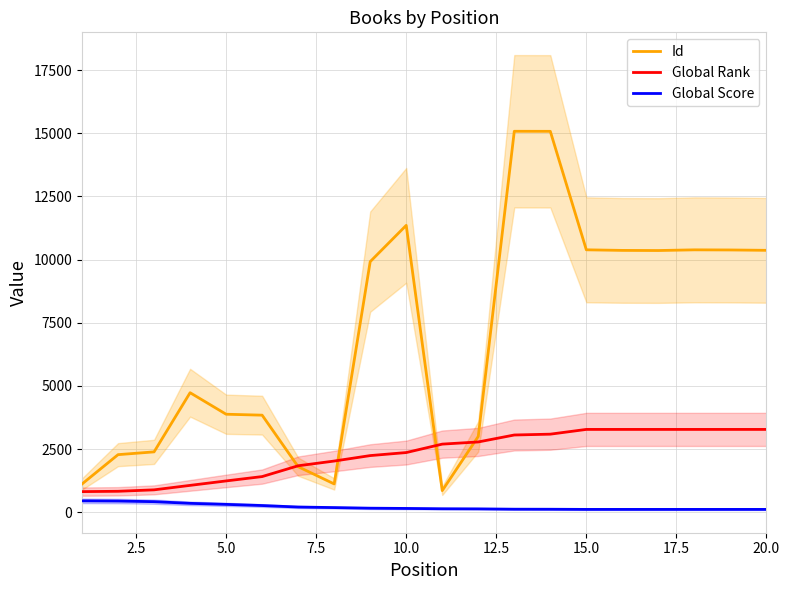

True or false: Global Rank and Global Score intersect in this chart.

False